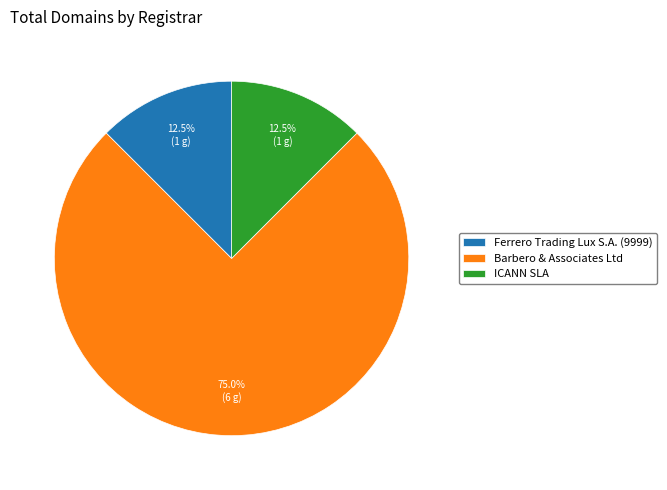

To the nearest percent, what is the difference between the largest and smallest slice percentages?

62%